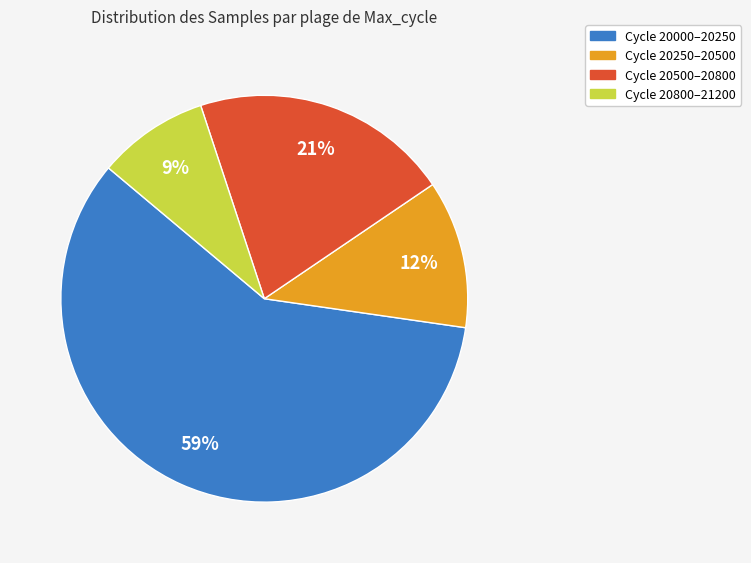

To the nearest percent, what is the average slice percentage?

25%